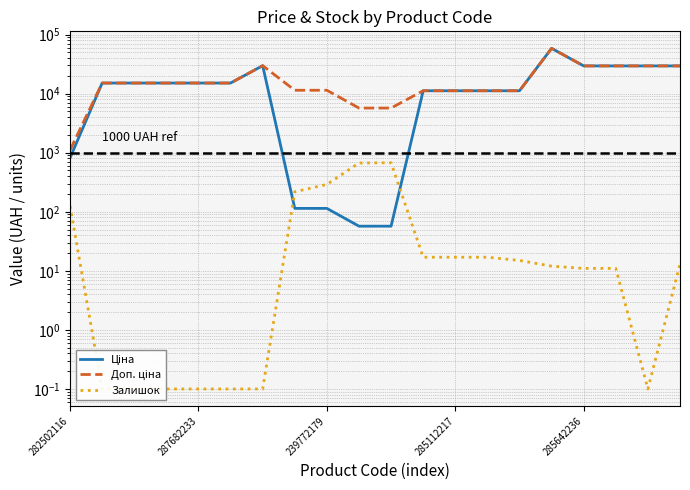

Does the chart display data point markers on the line(s)?

No